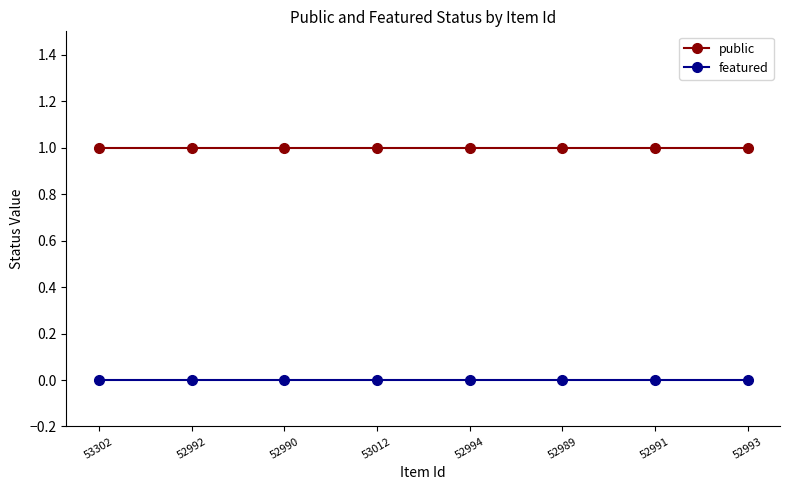

What is the sum of all public values?

8